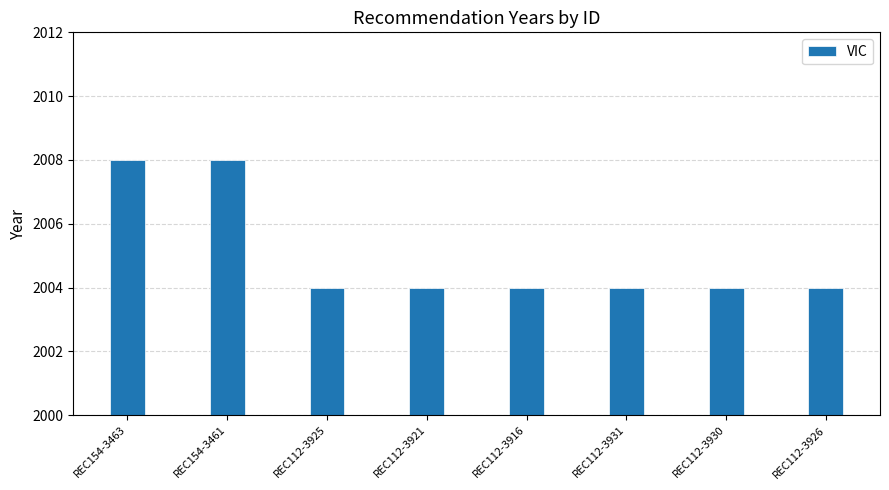

What is the minimum value shown in the chart?

2004